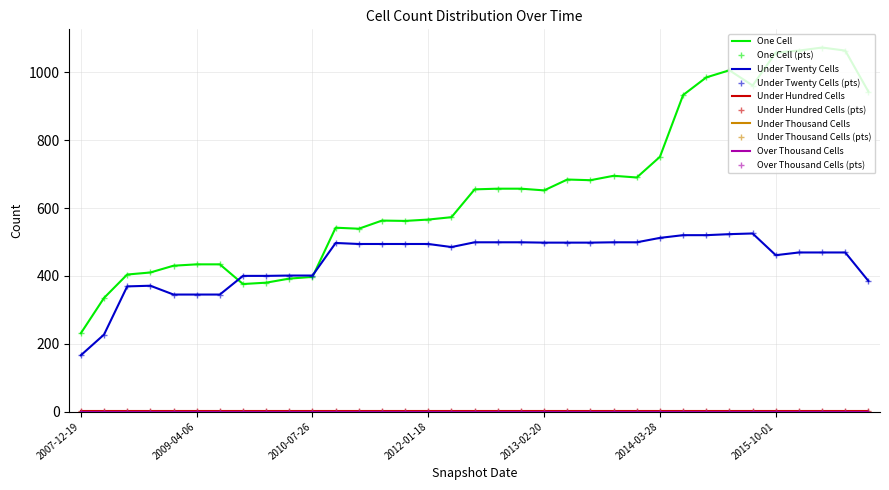

Which category has the lowest value across all series?

2007-12-19